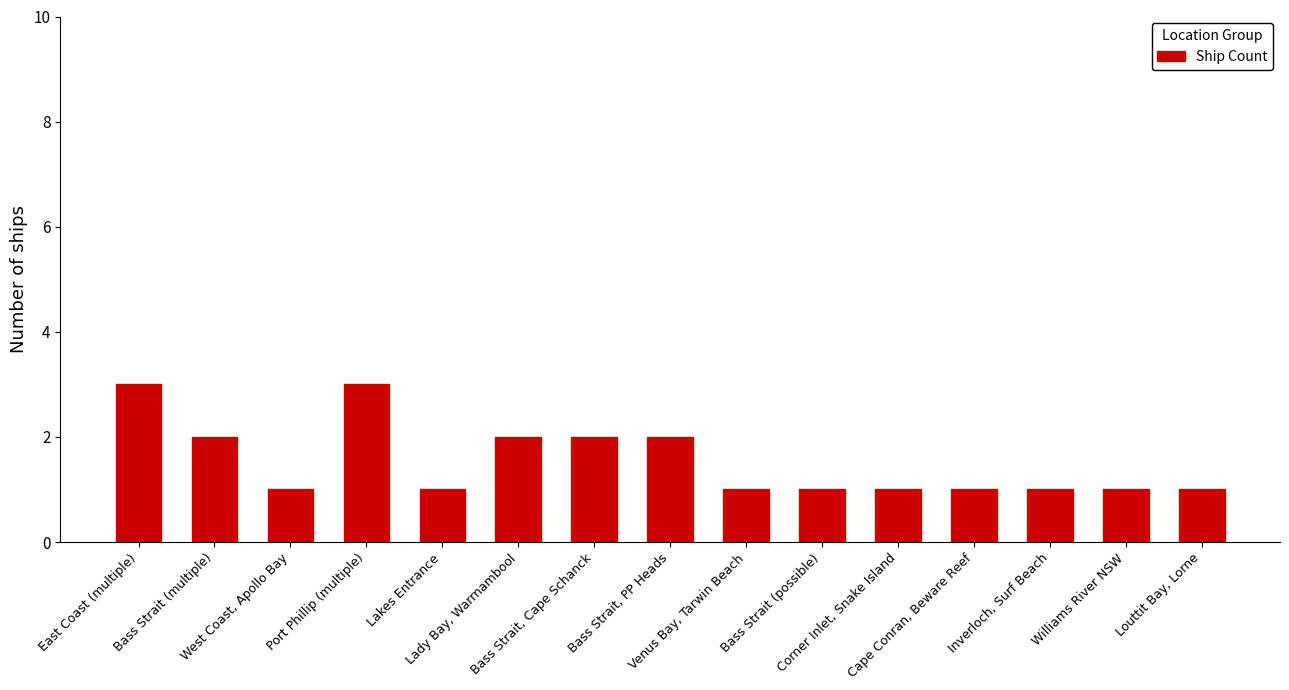

What is the value of the 7th bar from the left?

2